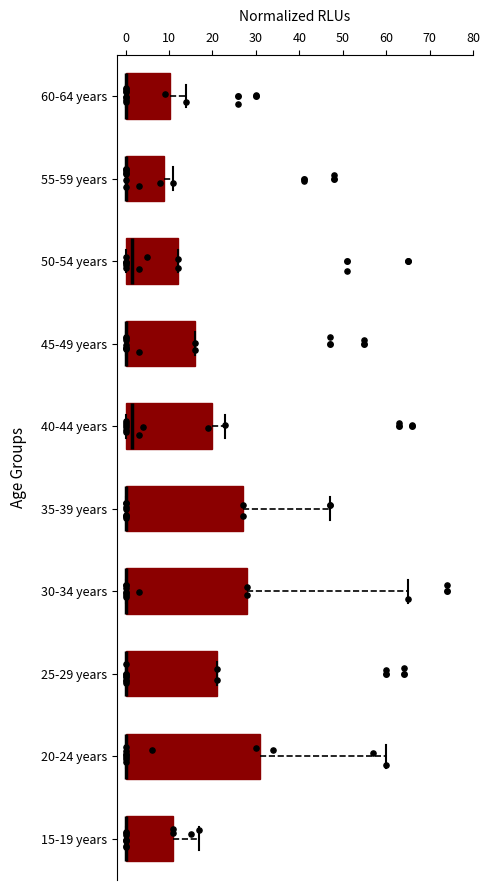

Where is the right edge of the box for 45-49 years on the x-axis? The values are not printed on the chart, so give them approximately, as read against the axis.

16